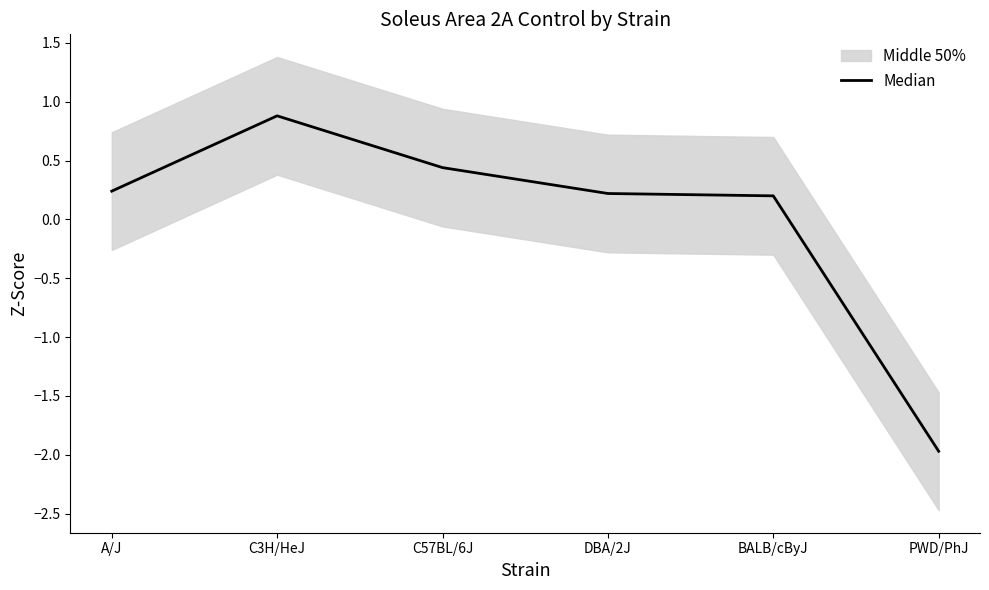

What is the label of the 2nd point from the right?

BALB/cByJ